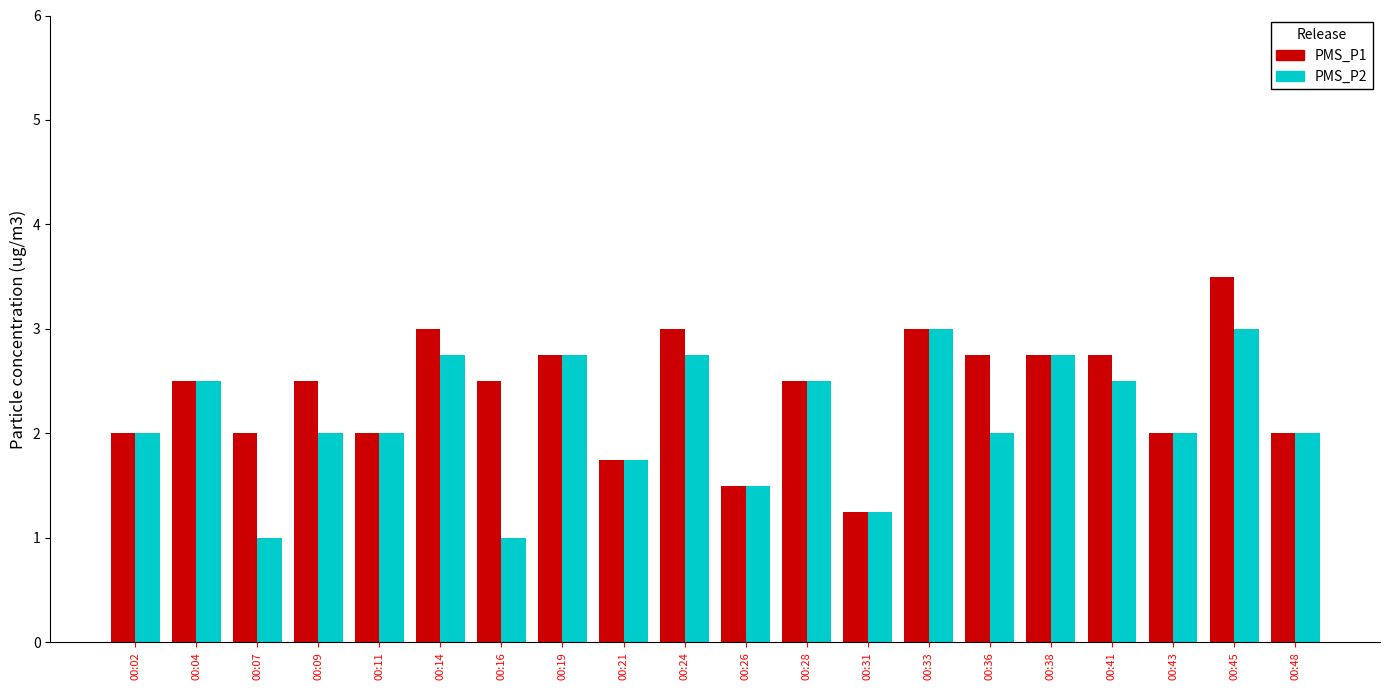

What is the minimum value for PMS_P2?

1.0